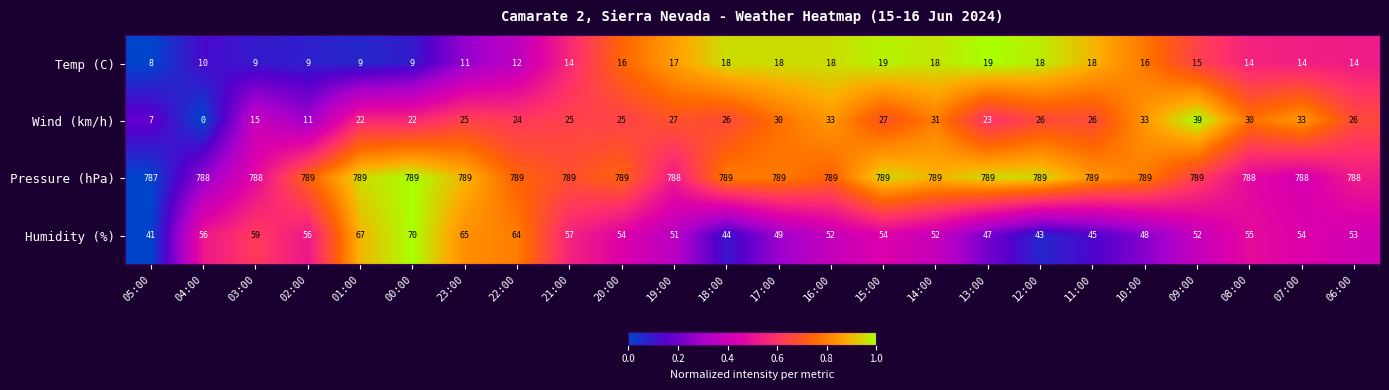

At which label does Humidity (%) first exceed 54?

04:00